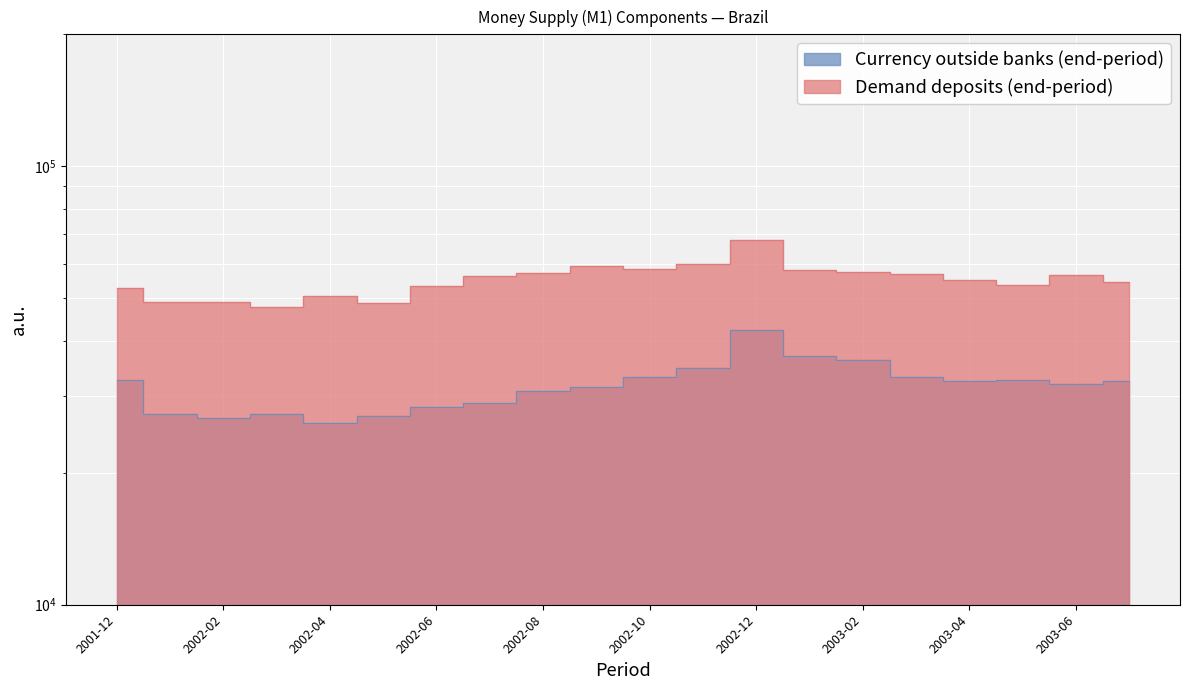

What is the sum of the Demand deposits (end-period) values at 2002-01 and 2002-11?

108940.7